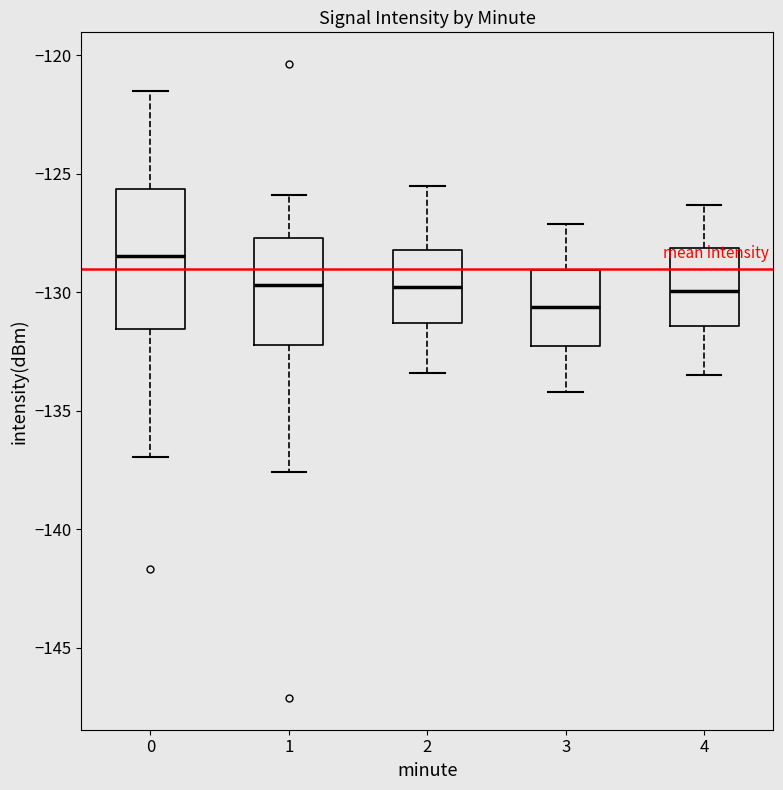

Reading left to right, transcribe this box plot: for each box, give where its median line is, the range the box spans, and where its two whiskers end, as read against the y-axis. The values are not printed on the chart, so give them approximately, as read against the axis.

0: median -128.5, box -131.5 to -125.5, whiskers -137.0 to -121.5
1: median -129.5, box -132.0 to -127.5, whiskers -137.5 to -126.0
2: median -129.5, box -131.5 to -128.0, whiskers -133.5 to -125.5
3: median -130.5, box -132.0 to -129.0, whiskers -134.0 to -127.0
4: median -130.0, box -131.5 to -128.0, whiskers -133.5 to -126.5